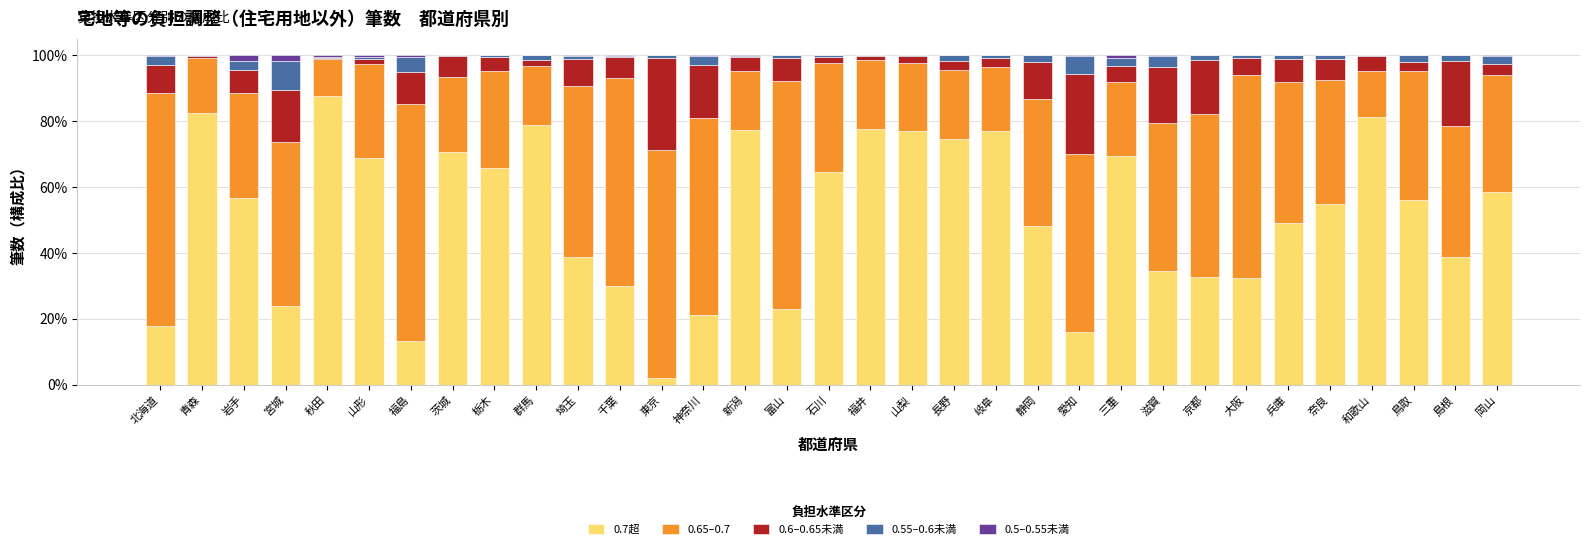

What is the sum of all 0.7超 values?

1698.3